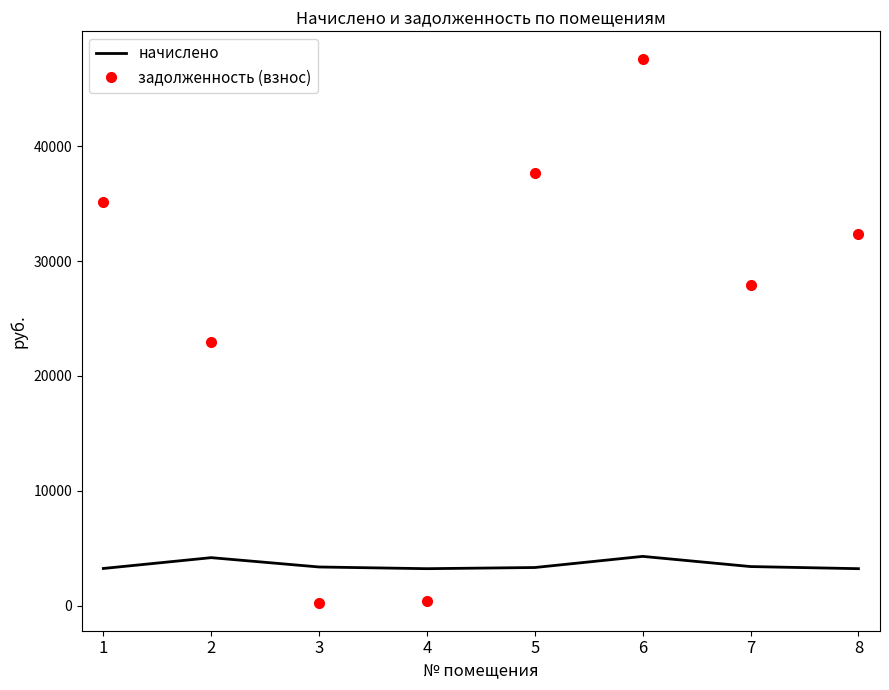

What is the difference between the maximum and minimum values in the начислено series?

1071.1